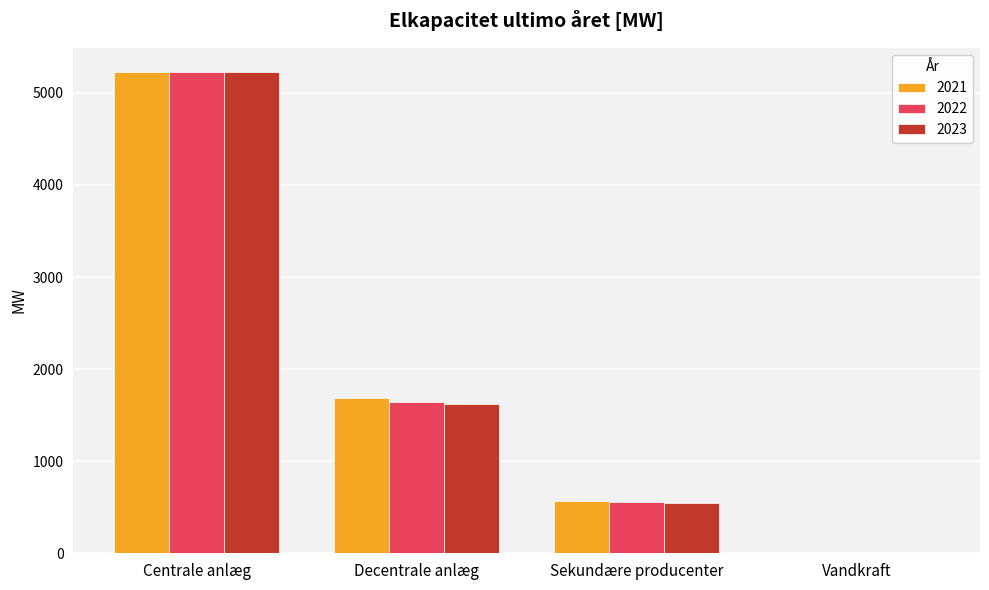

Count the number of categories in the chart.

4